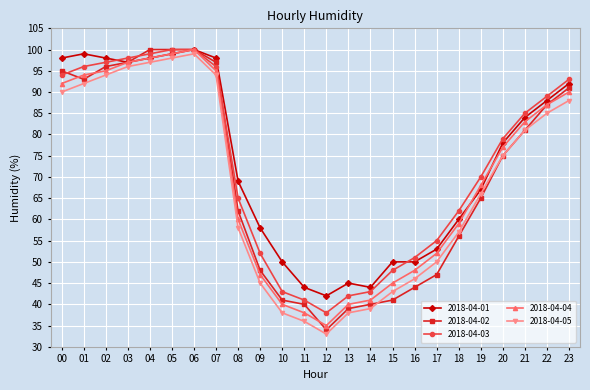

Is the value of 2018-04-03 at 03 greater than the value of 2018-04-05 at 06?

No